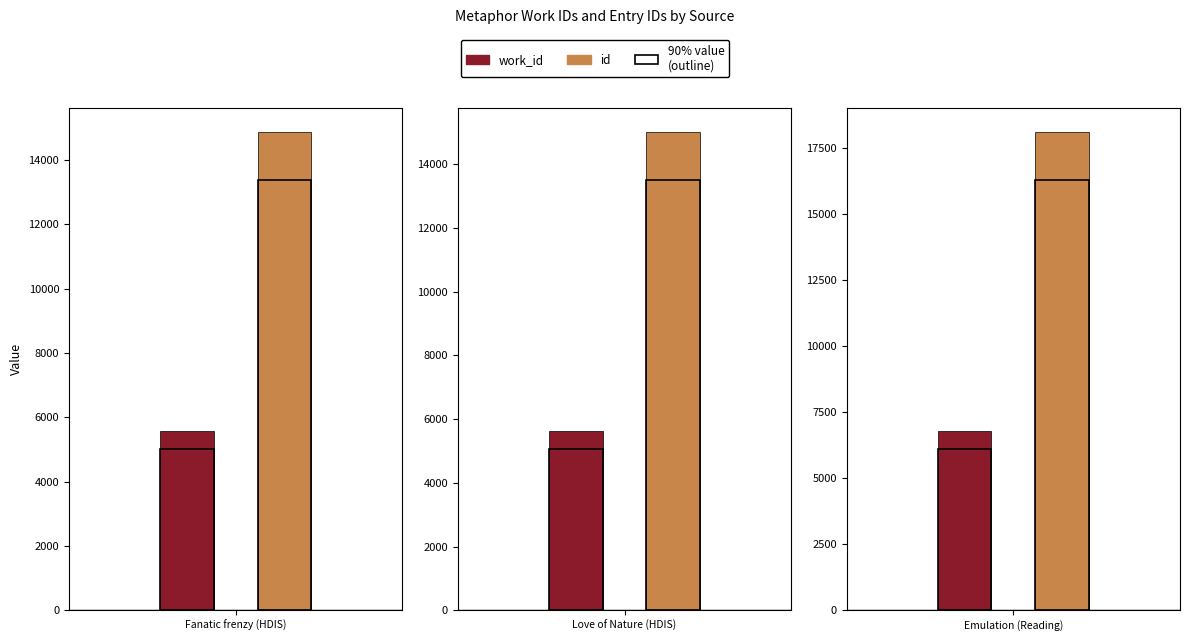

What is the difference between the work_id values at Emulation (Reading) and Love of Nature (HDIS)?

1179